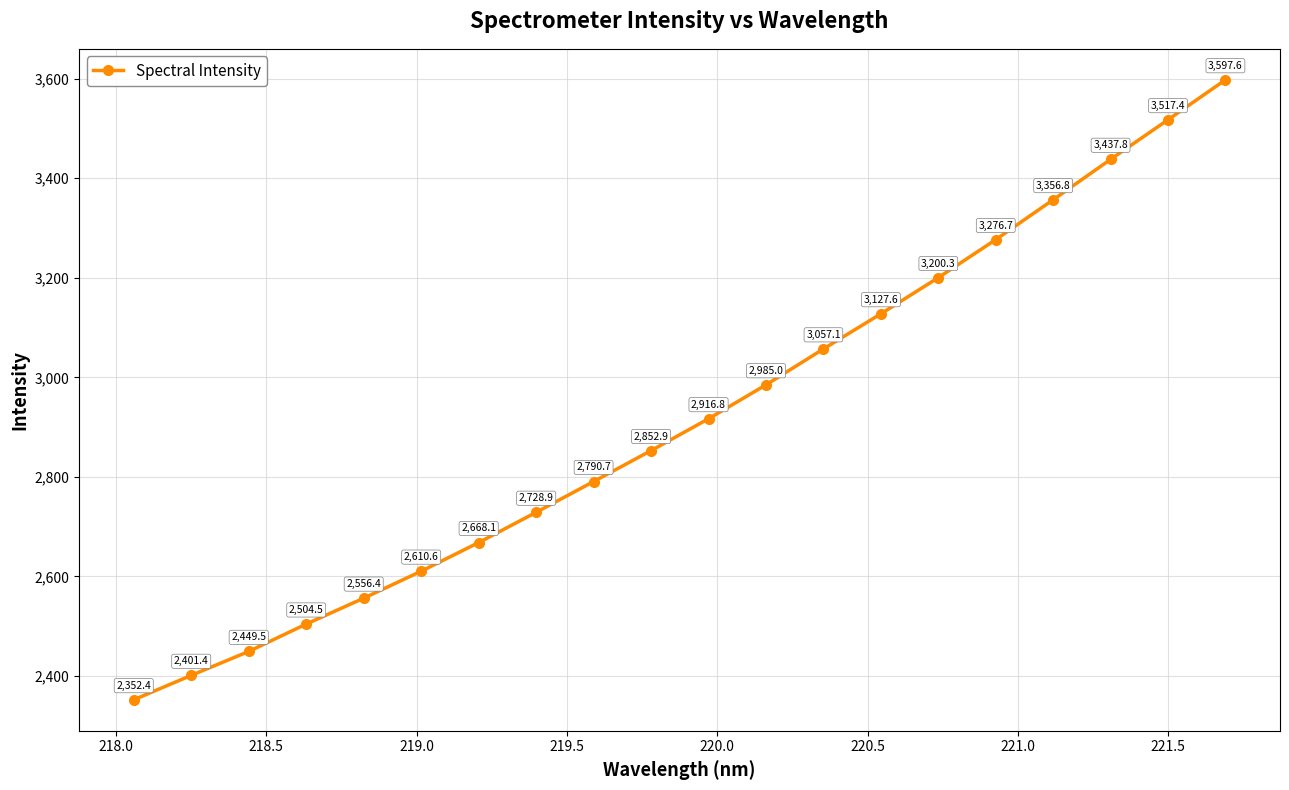

How many values are below 2916?

10